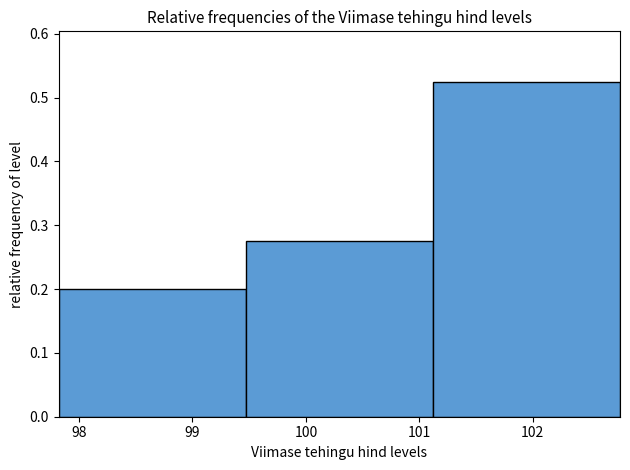

Reading left to right, list every bar in this chart as the range it spans on the x-axis followed by its height. Neither the bar edges nor the heights are printed on the chart, so give them approximately, as read against the axes.

97.8 to 99.5: 0.20
99.5 to 101.1: 0.28
101.1 to 102.8: 0.53